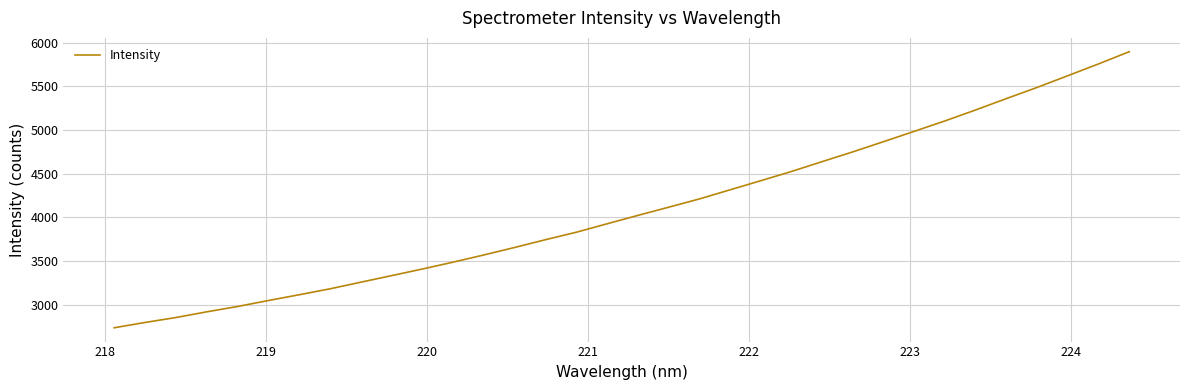

What is the greatest value displayed?

5895.6